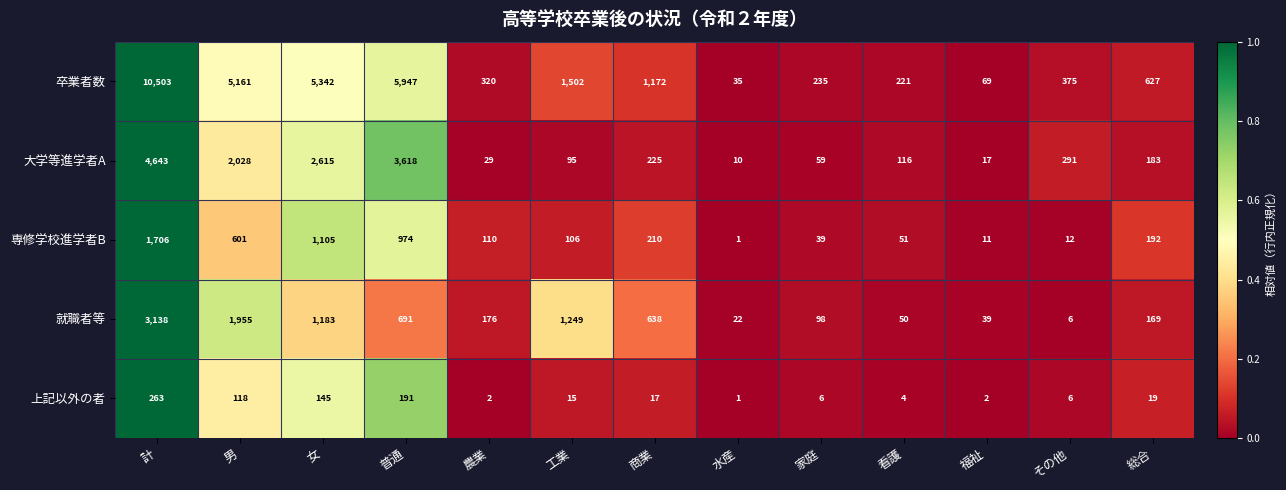

Which series has the largest total across all categories?

卒業者数